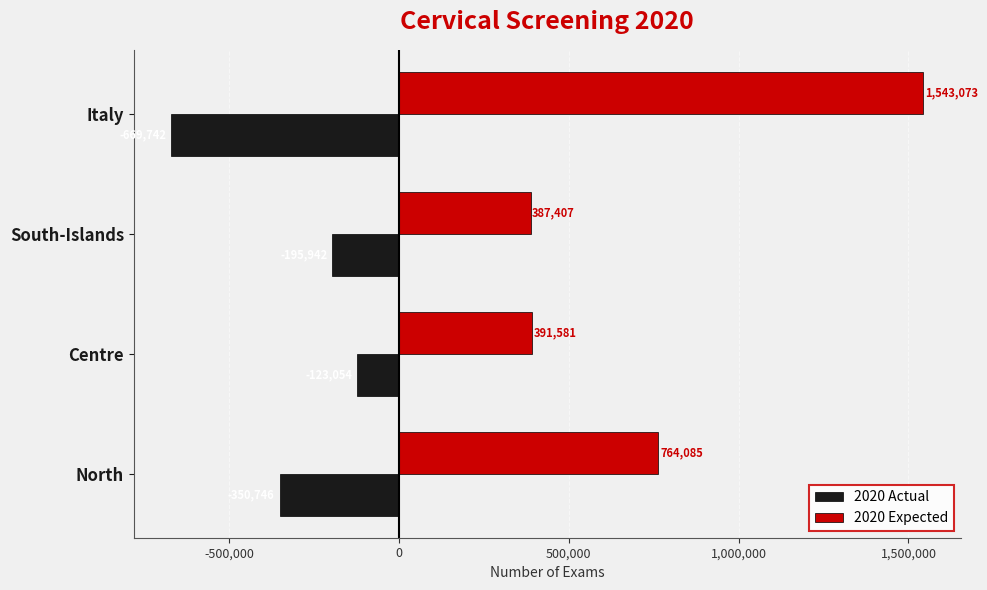

Is the value of 2020 Expected at South-Islands greater than the value of 2020 Actual at North?

Yes